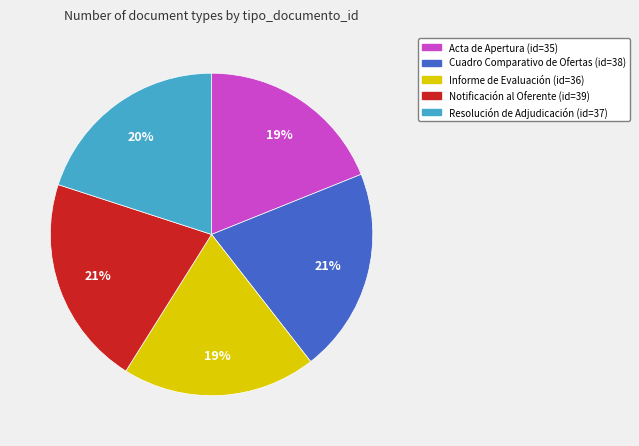

How many segments does this pie chart have?

5